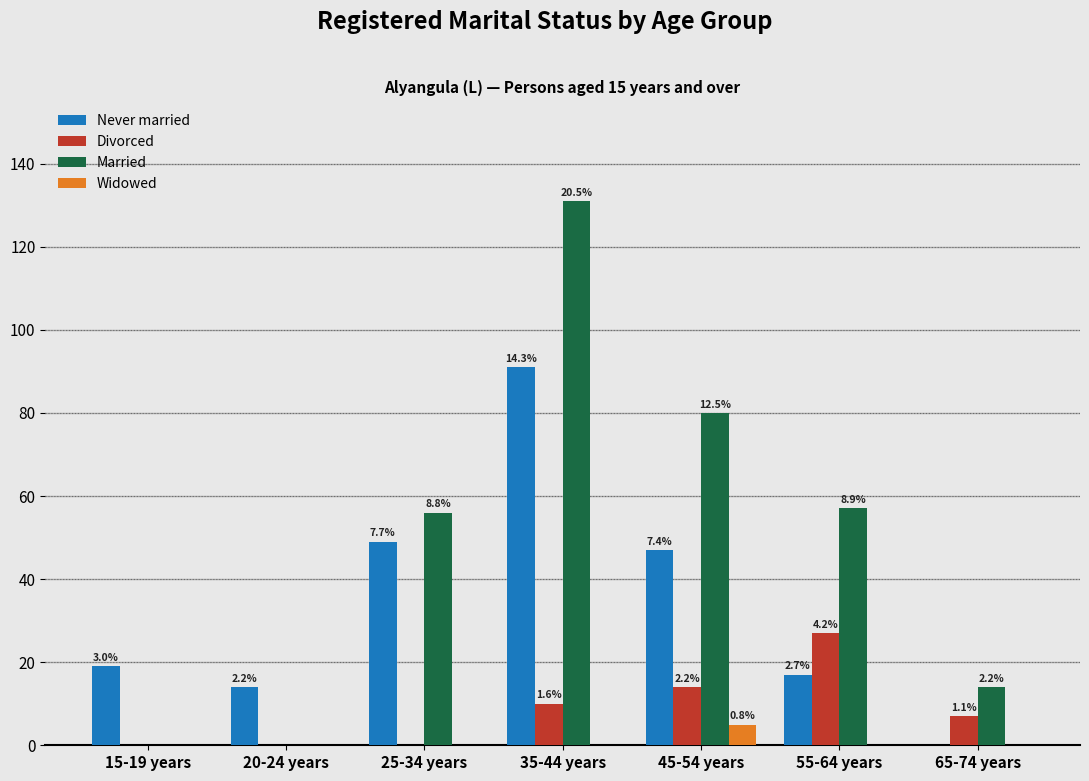

How many groups of bars are there?

7